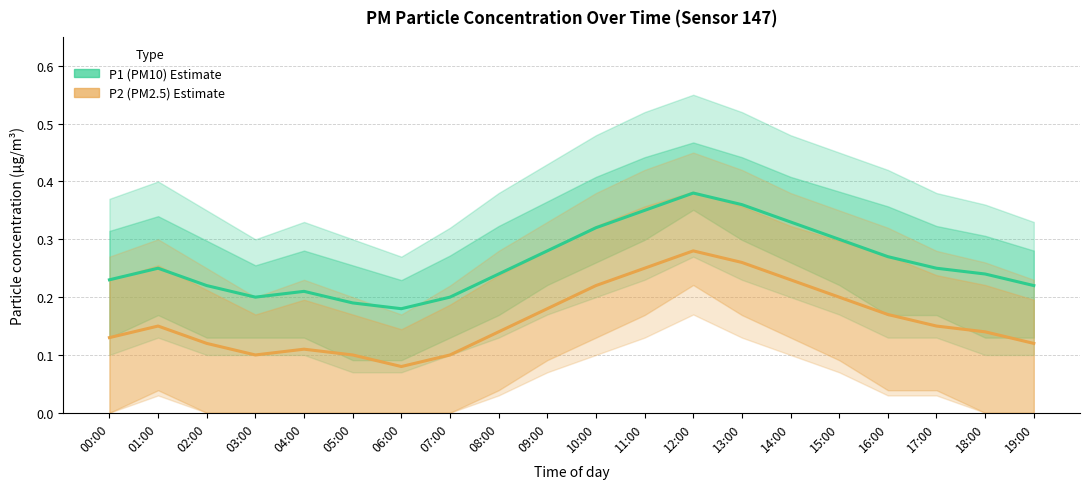

Reading left to right, what are all the values shown in this chart?

P1 (PM10): 0.2	0.2	0.2	0.2	0.2	0.2	0.2	0.2	0.2	0.3	0.3	0.3	0.4	0.4	0.3	0.3	0.3	0.2	0.2	0.2
P2 (PM2.5): 0.1	0.1	0.1	0.1	0.1	0.1	0.1	0.1	0.1	0.2	0.2	0.2	0.3	0.3	0.2	0.2	0.2	0.1	0.1	0.1